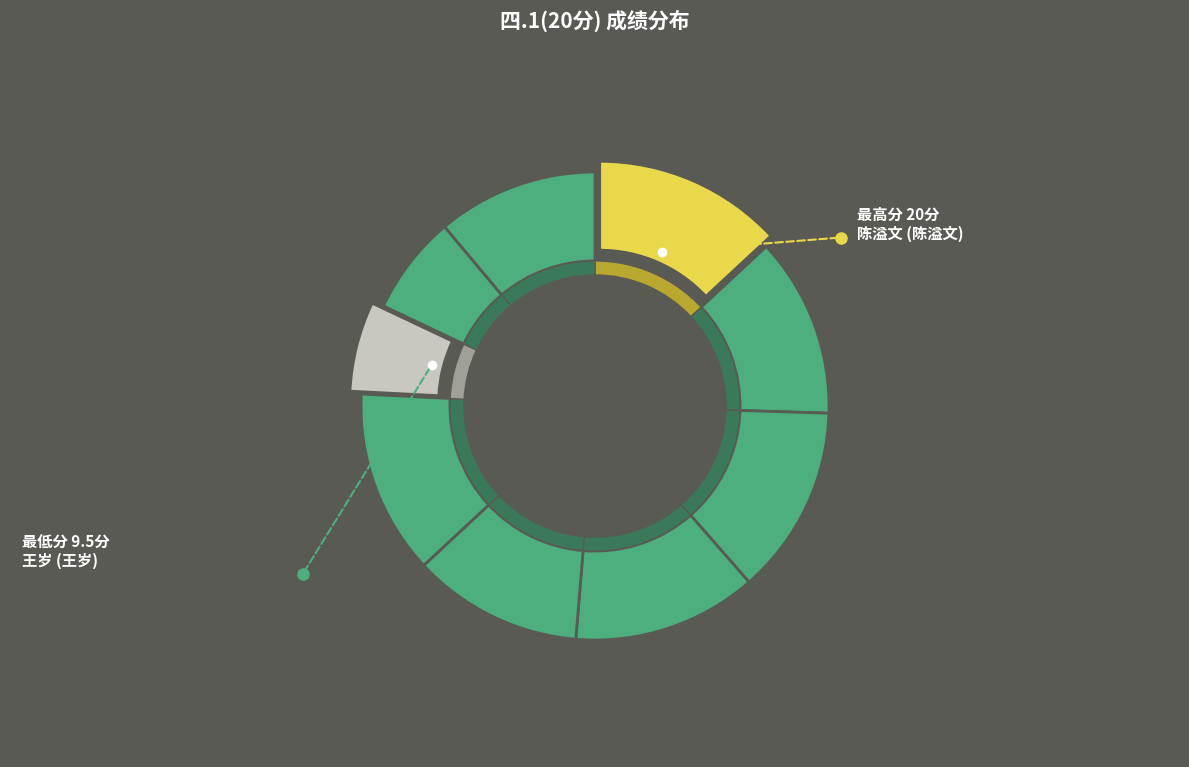

Is there a majority slice in this chart?

No